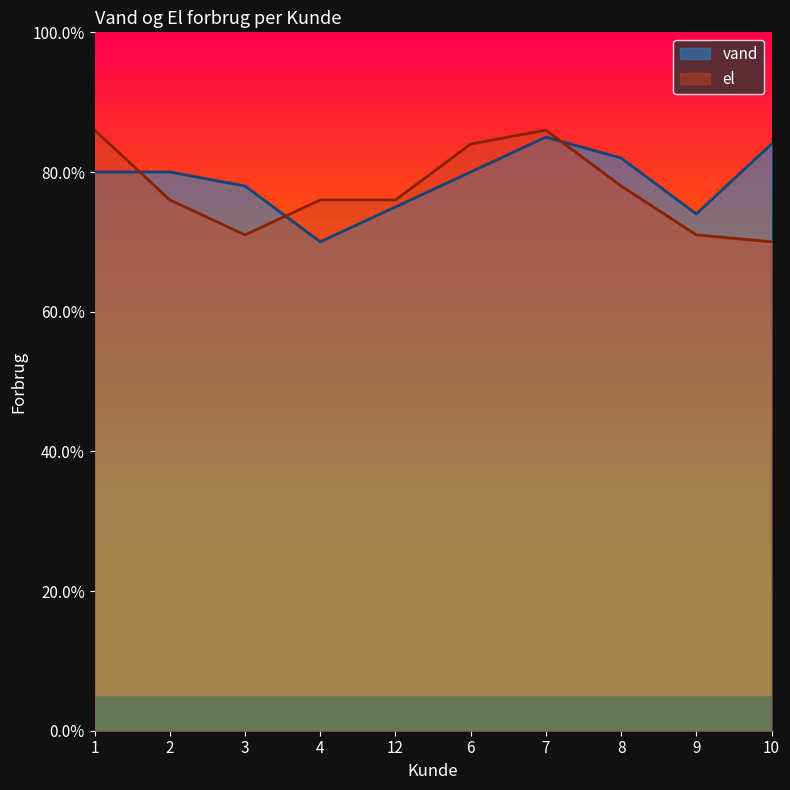

Which label corresponds to the smallest value in the chart?

4